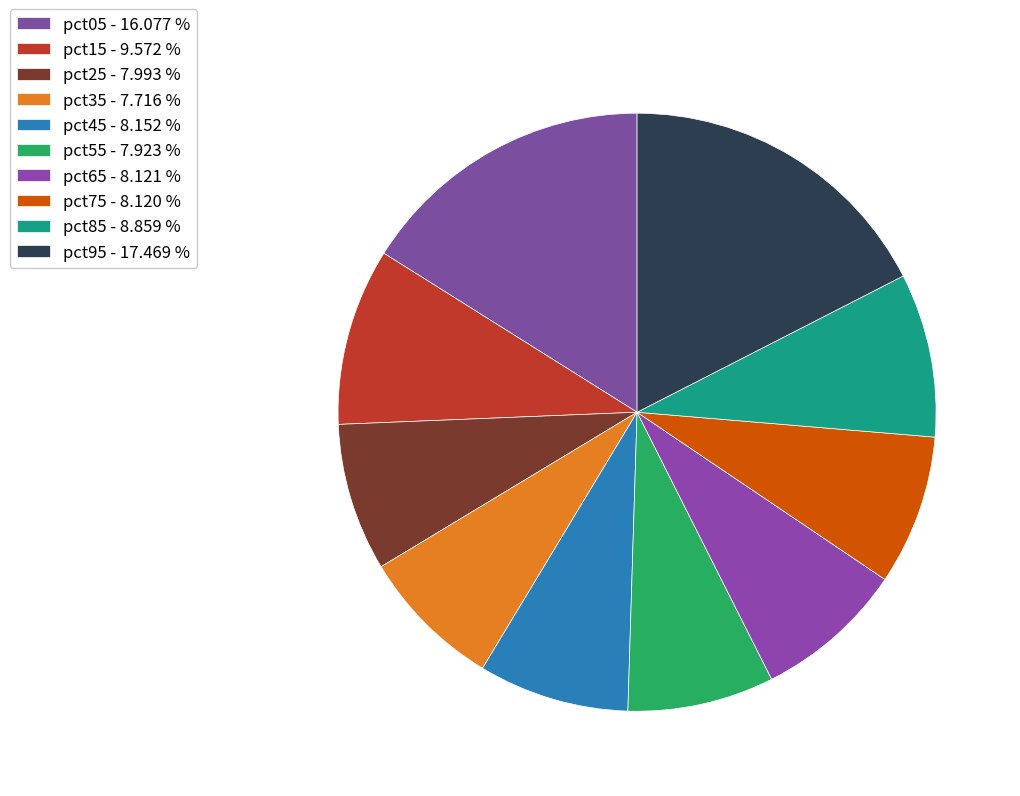

How many slices are in this pie chart?

10